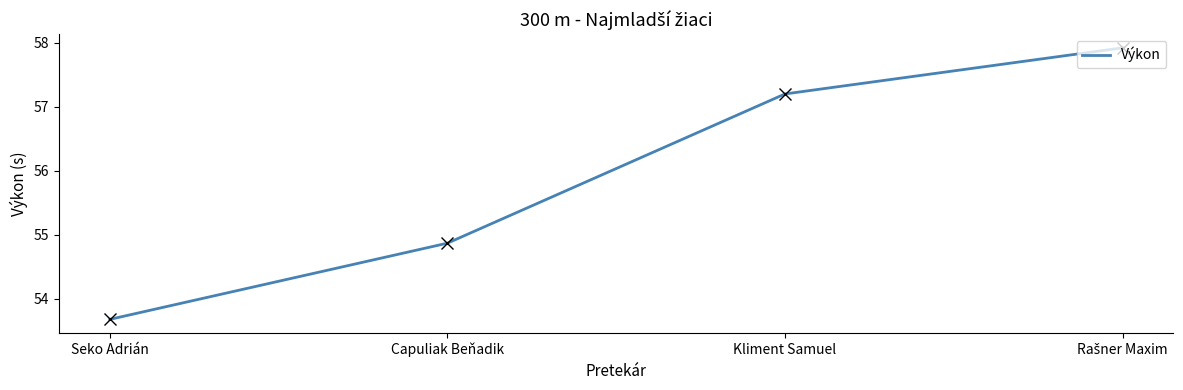

What position from the left is Kliment Samuel?

3